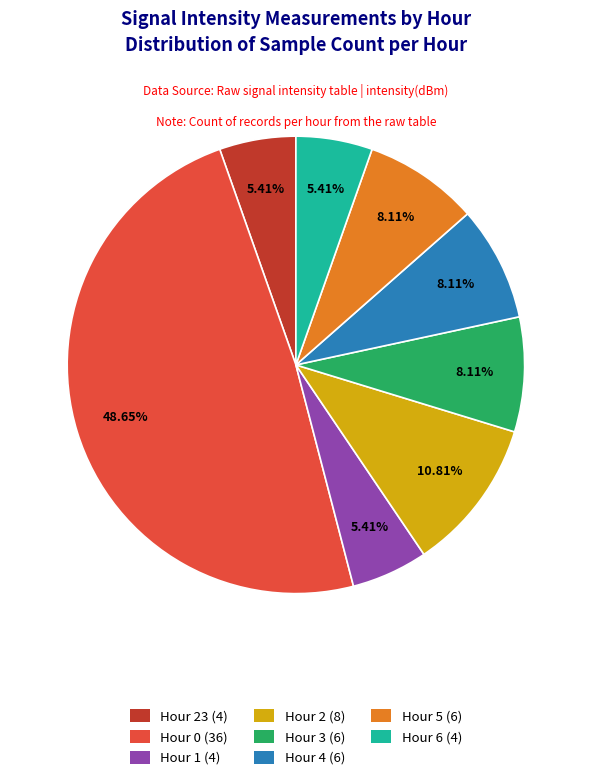

Between Hour 4 (6) and Hour 0 (36), which is larger?

Hour 0 (36)